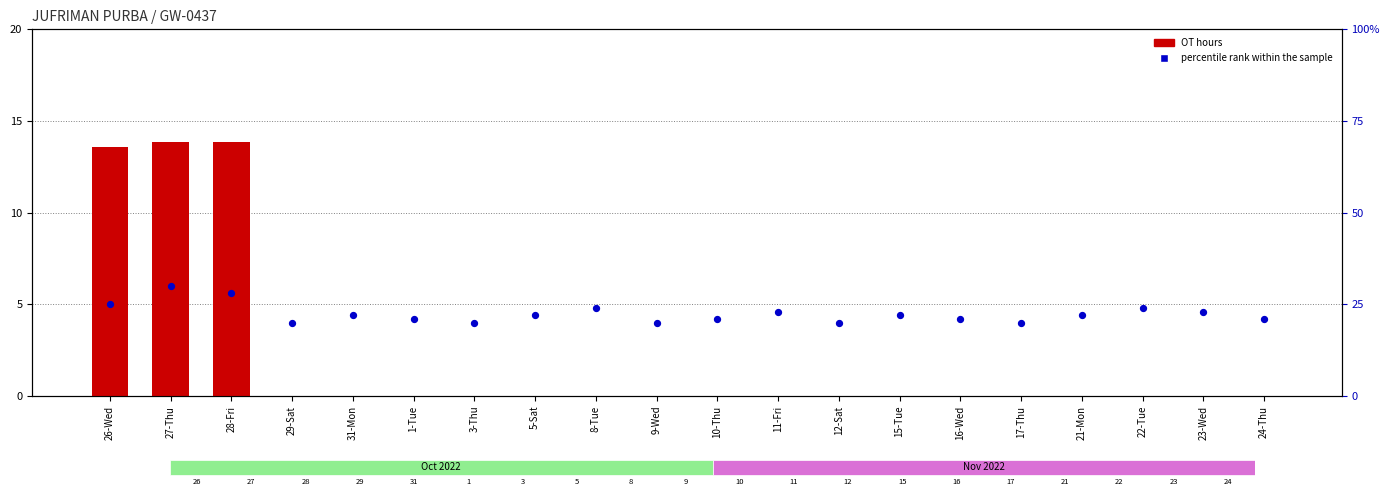

Which series contains the highest Y value?

percentile rank within the sample